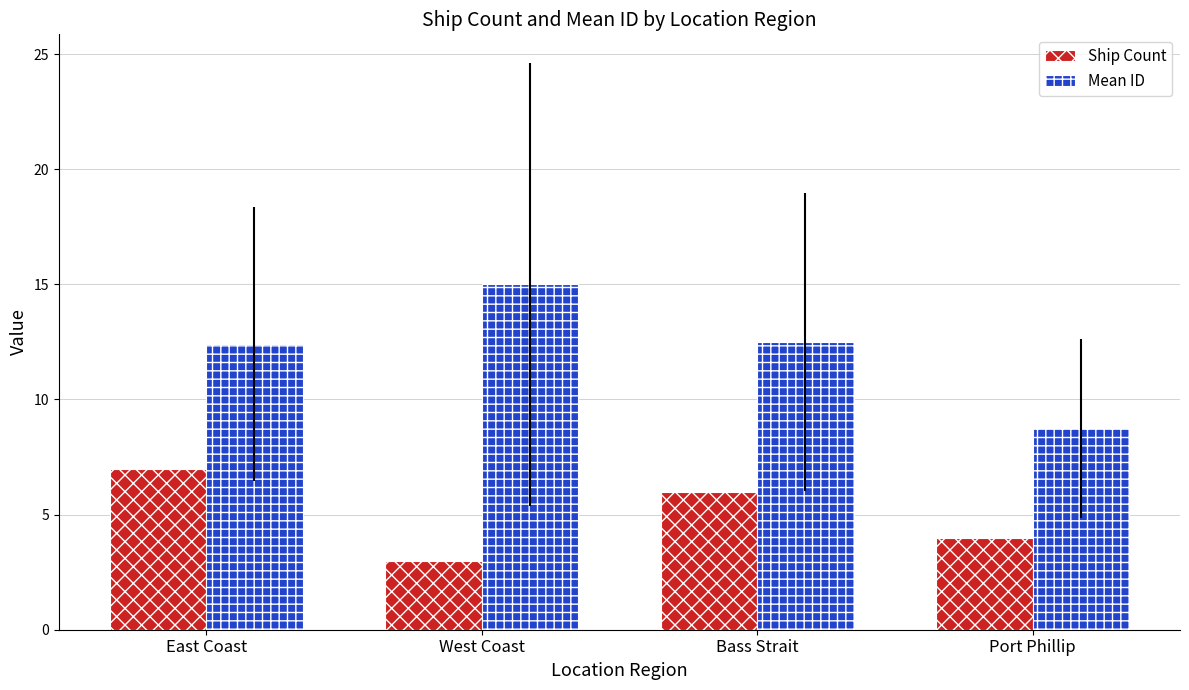

Rank the series by their average value, from lowest to highest.

Ship Count, Mean ID